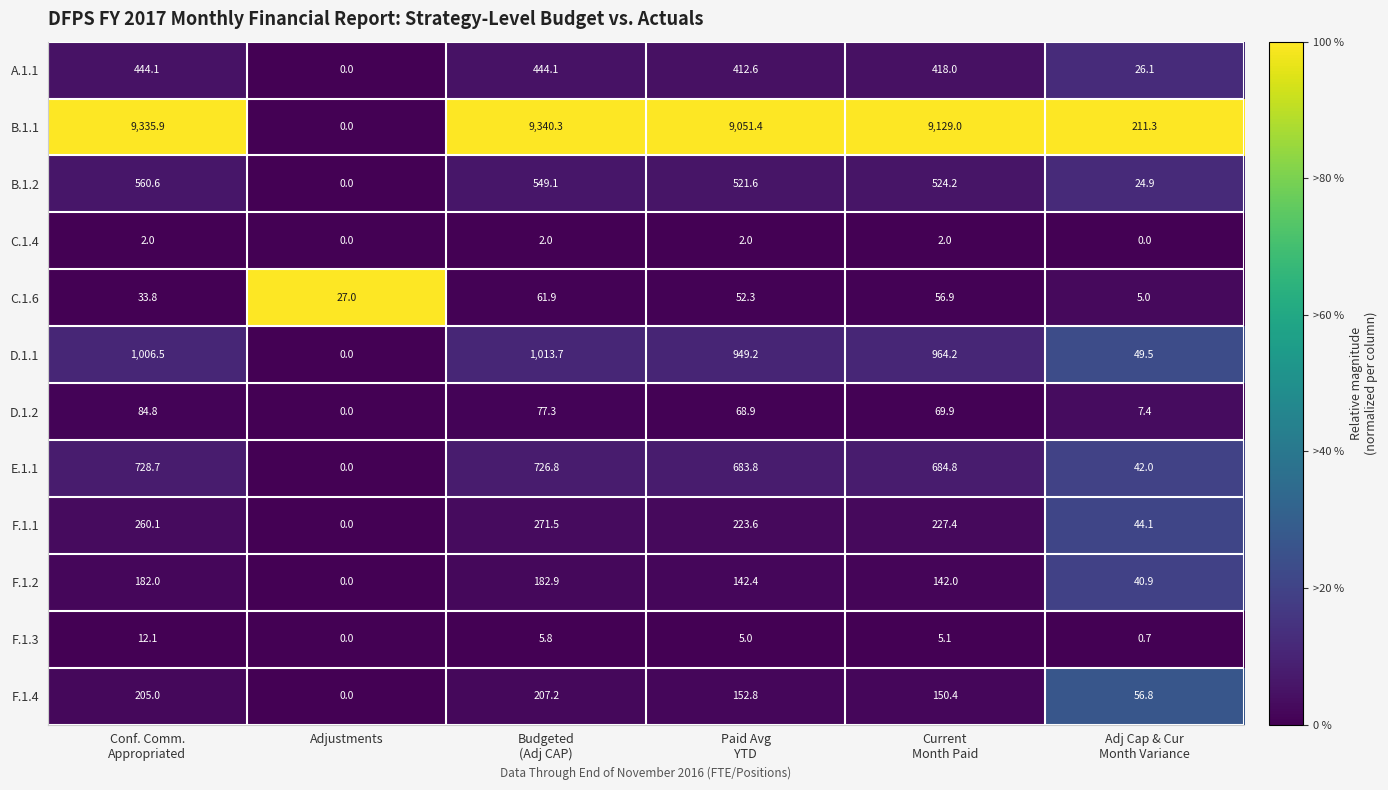

What is the maximum value for F.1.1?

271.5